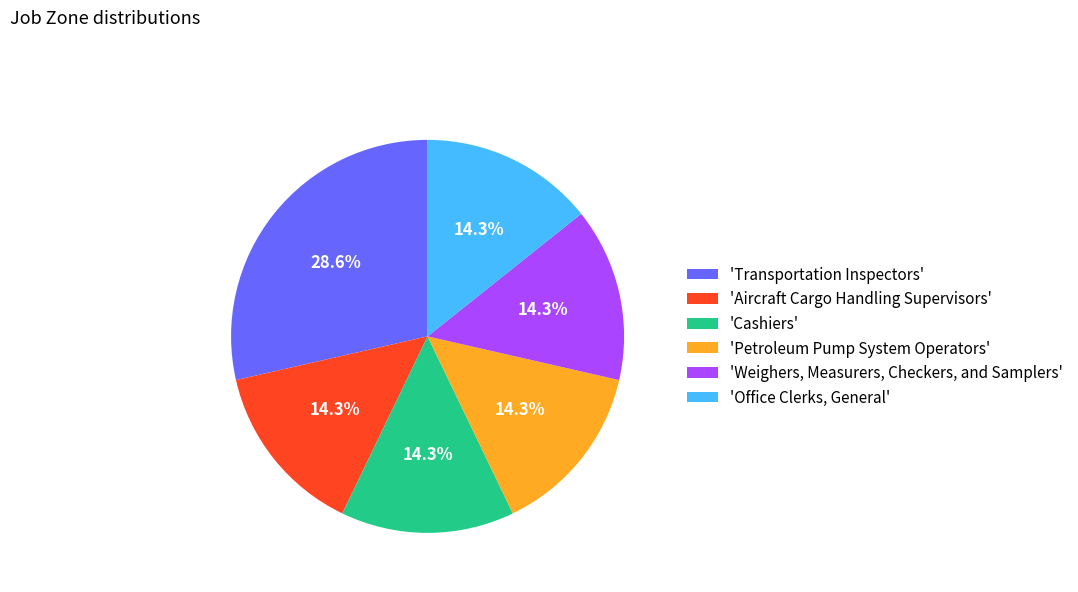

Is there any slice that represents more than half of the pie?

No